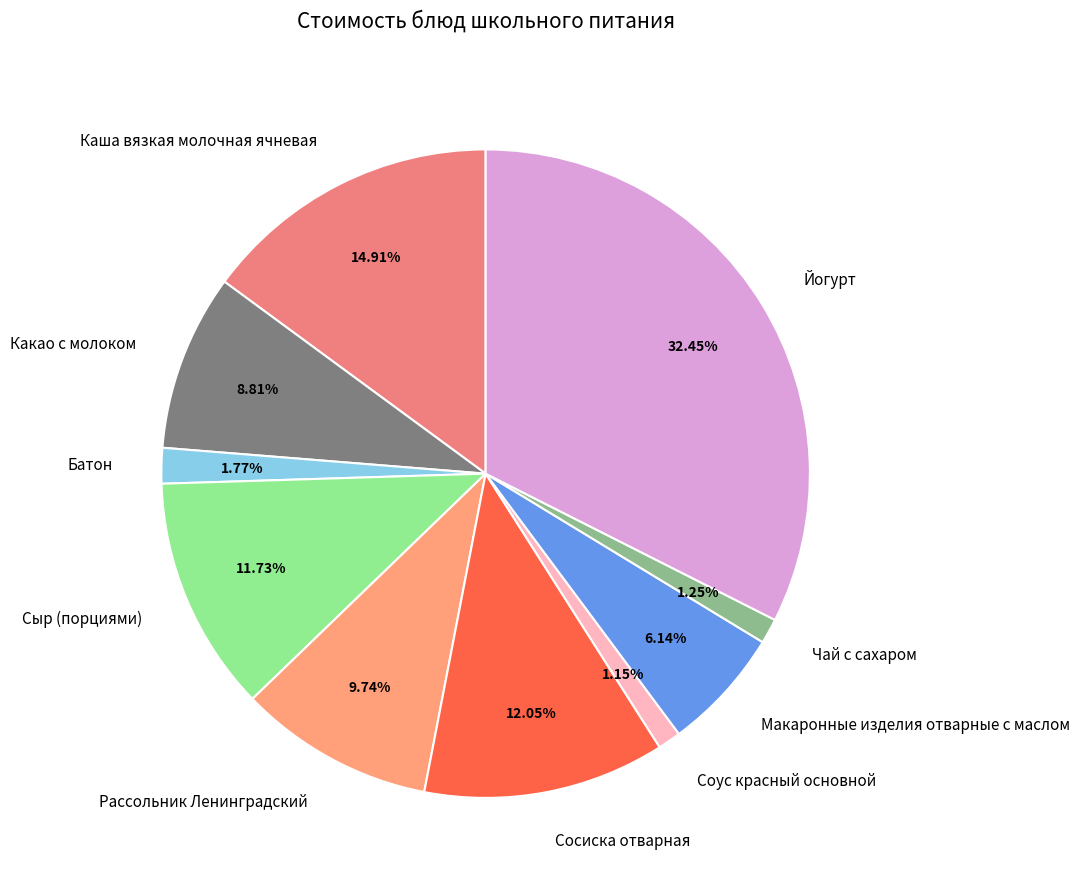

Do Какао с молоком and Йогурт together represent more than half of the pie?

No